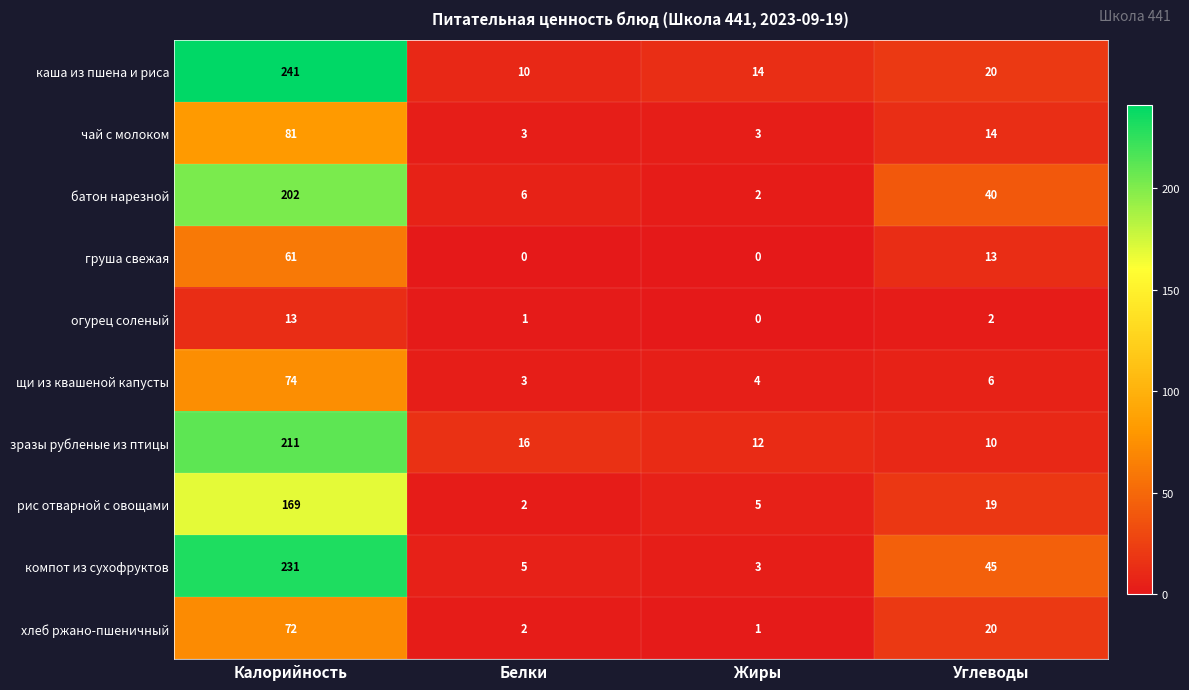

Rank the series by their maximum value, from highest to lowest.

каша из пшена и риса, компот из сухофруктов, зразы рубленые из птицы, батон нарезной, рис отварной с овощами, чай с молоком, щи из квашеной капусты, хлеб ржано-пшеничный, груша свежая, огурец соленый